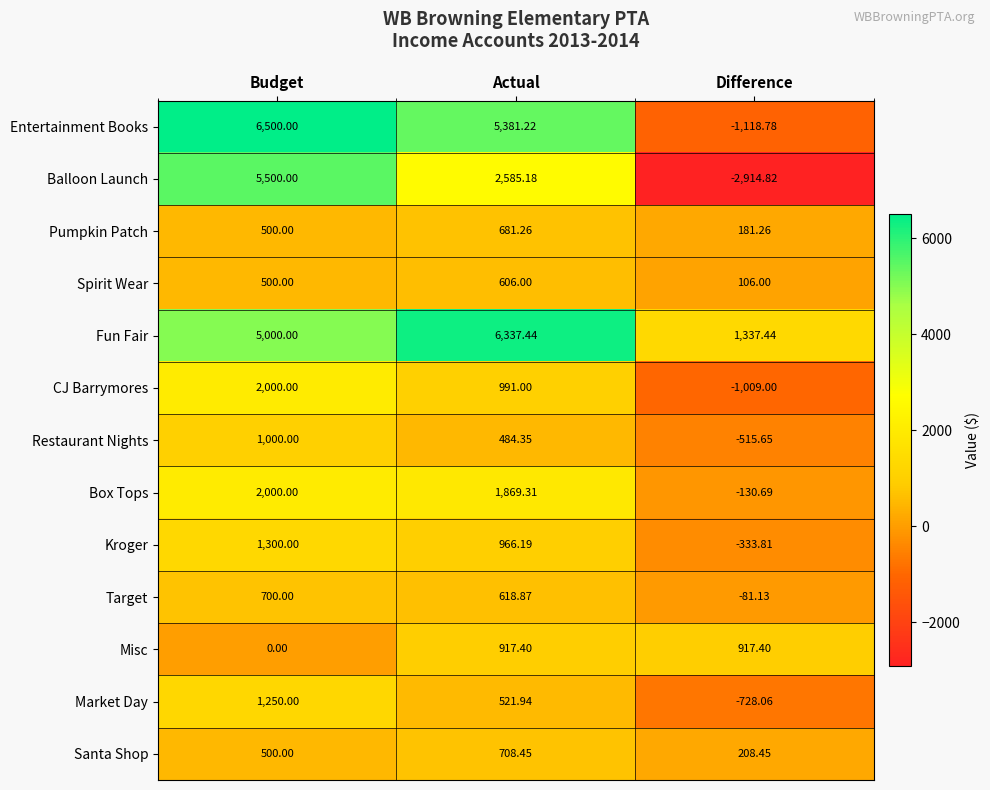

At which label does Entertainment Books reach its peak?

Budget